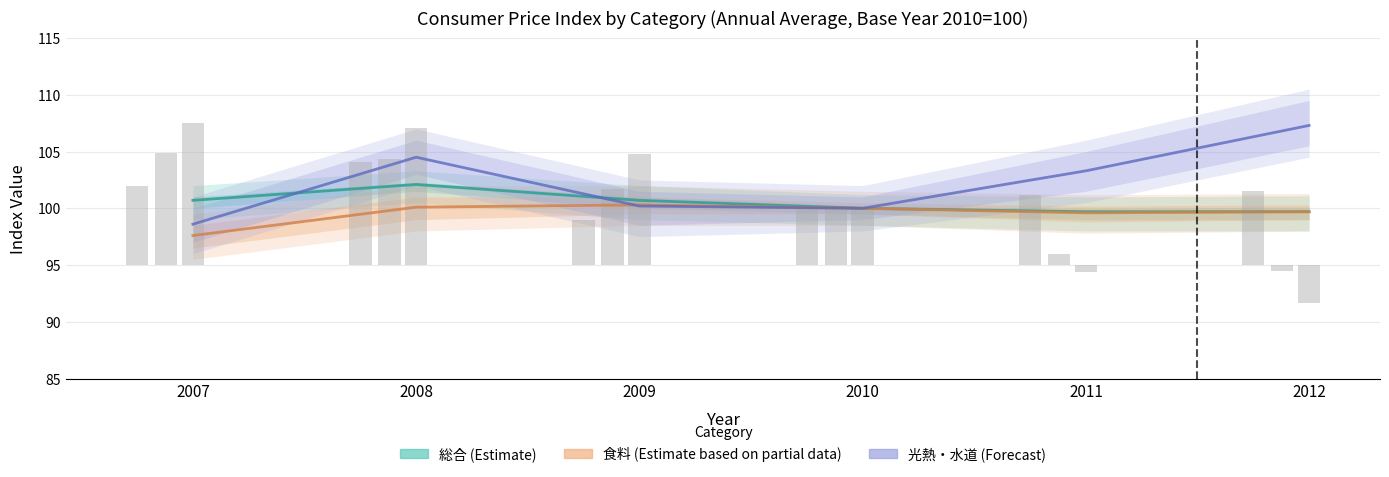

What is the highest value of the 光熱・水道 (Forecast) series?

107.3